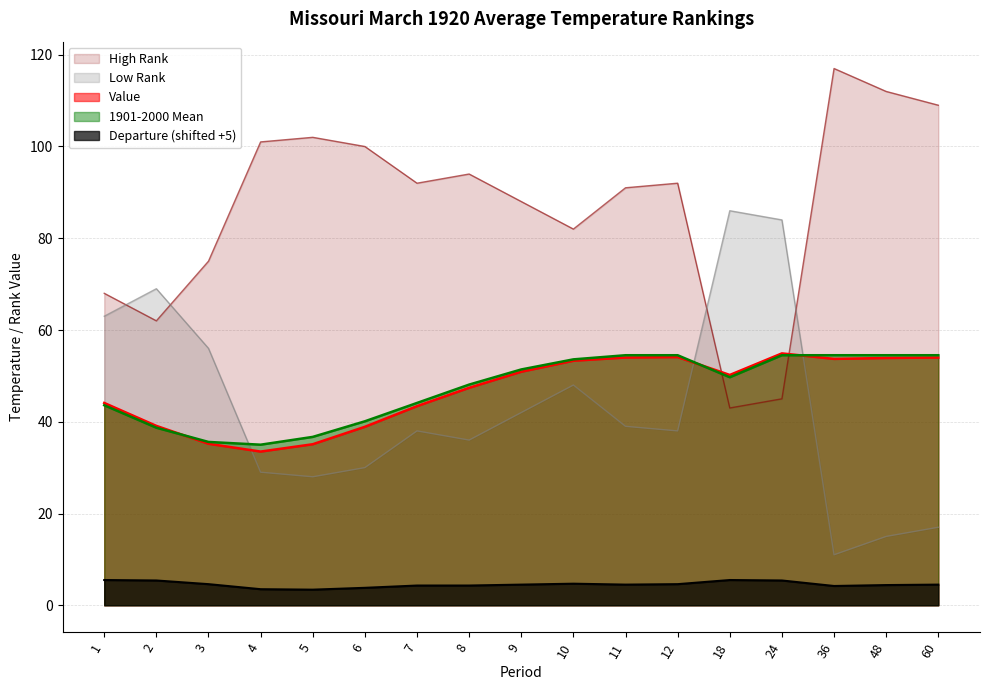

Between 2 and 9, which series saw the biggest shift?

Low Rank